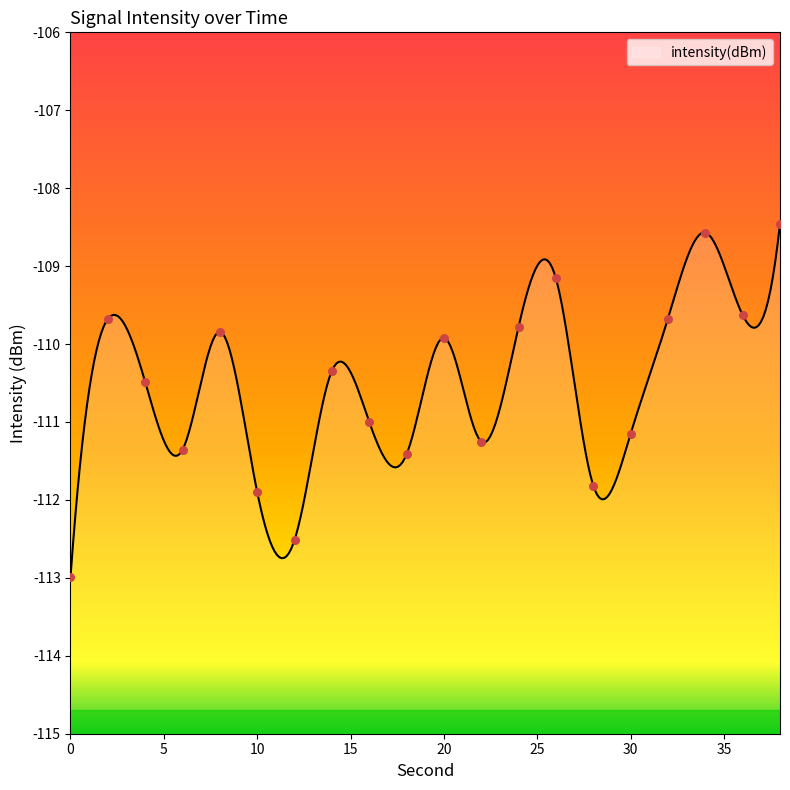

Between 26 and 22, which is larger?

26